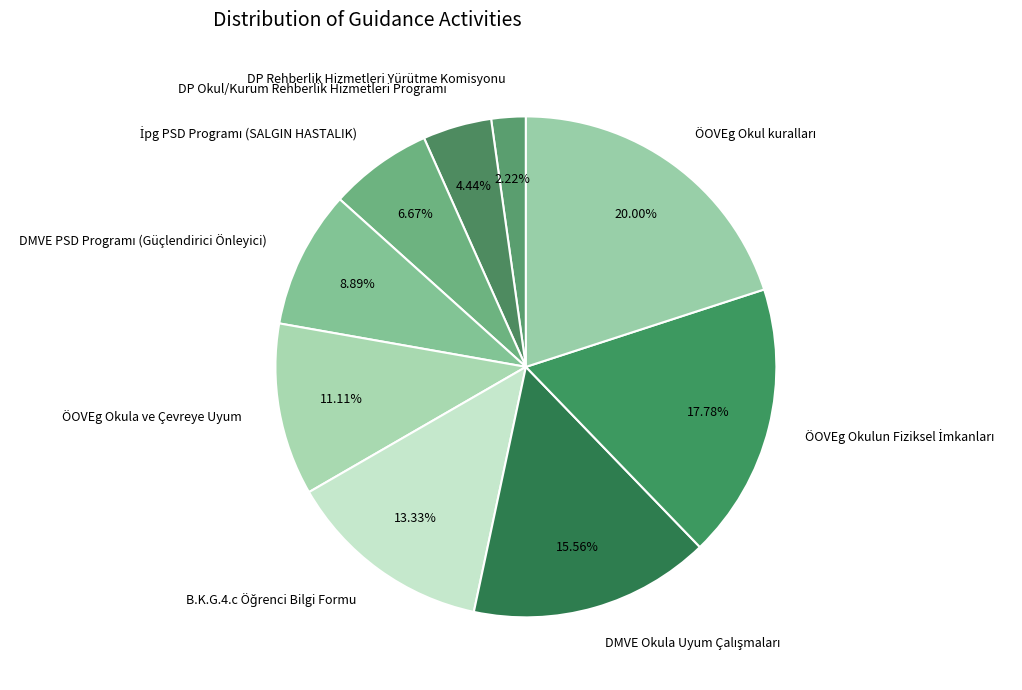

To the nearest percent, what is the average slice percentage?

11%